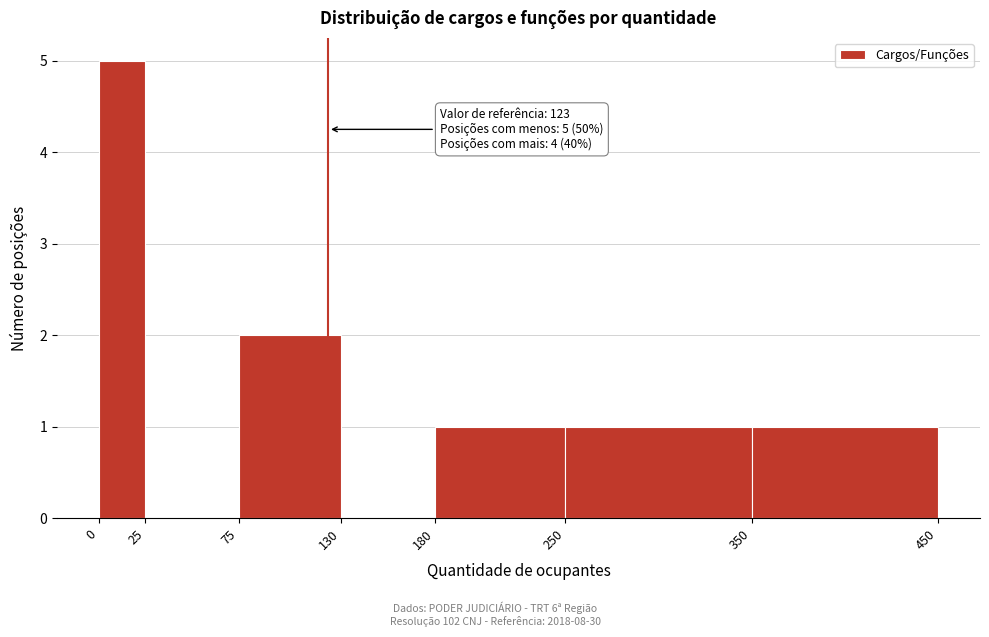

Which range on the x-axis has the tallest bar?

0 to 25